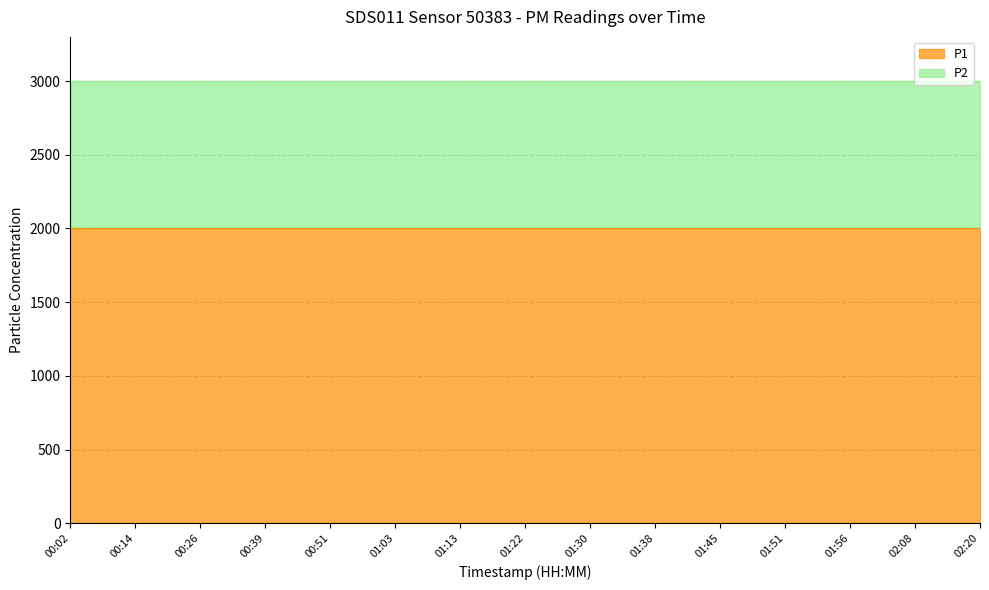

What value does the P1 series have at 00:02?

1999.9